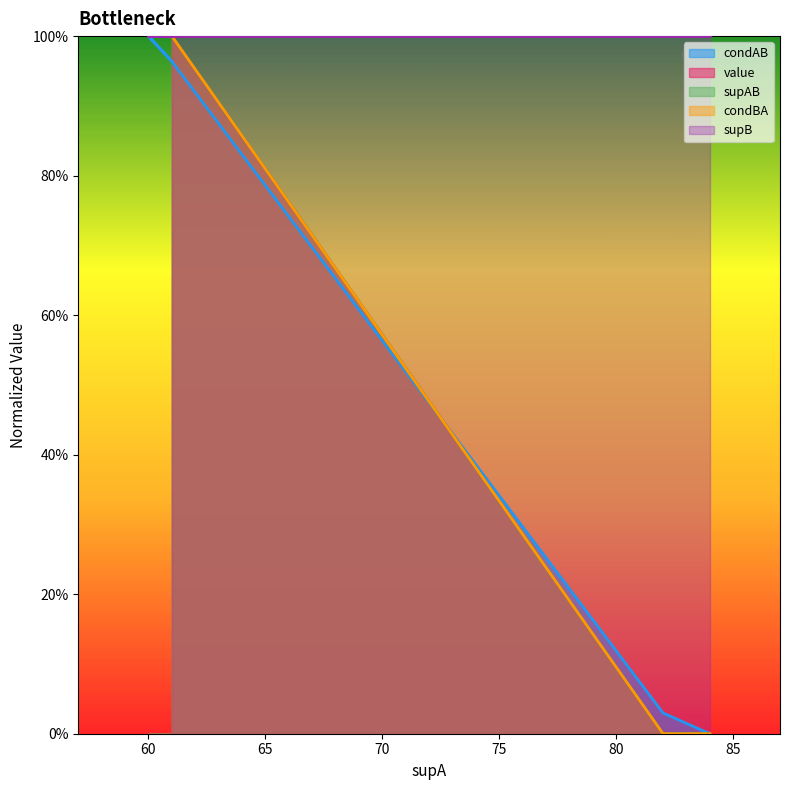

Which series has the widest spread of values?

condAB